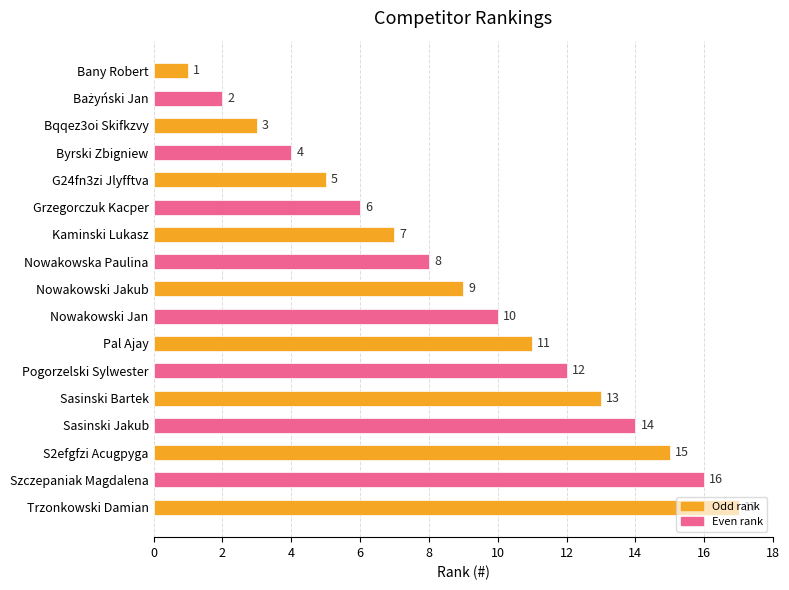

How many bars are there in total?

17